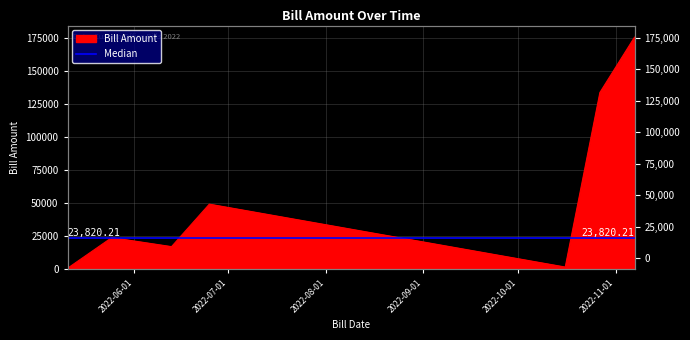

Rank the categories by value from highest to lowest.

2022-11-07, 2022-10-27, 2022-06-25, 2022-05-25, 2022-06-13, 2022-10-16, 2022-05-11